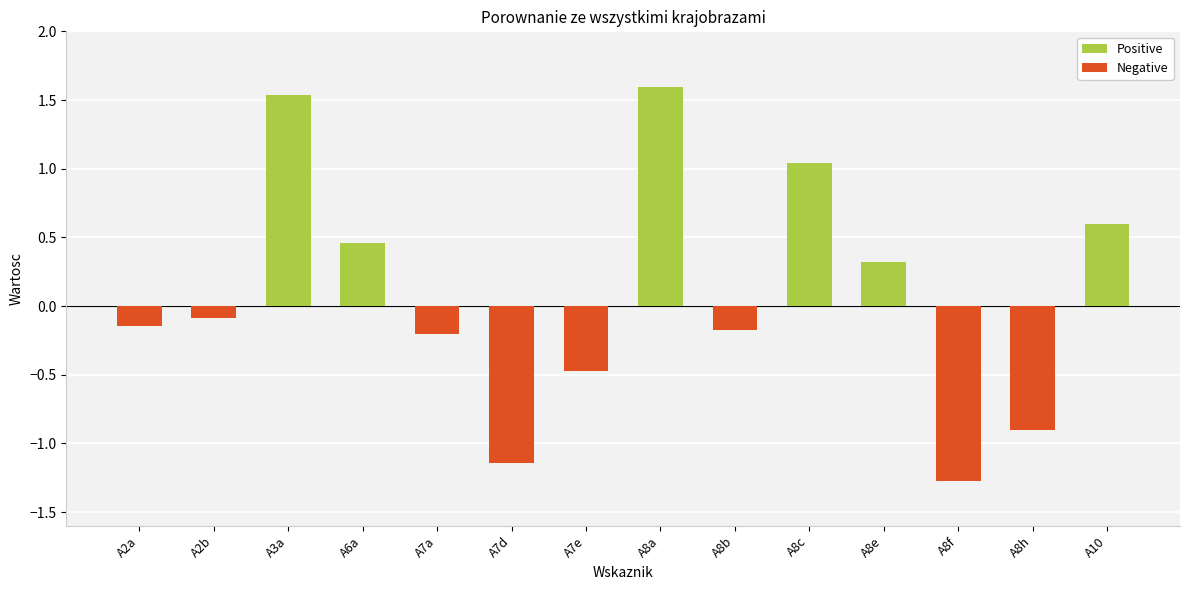

Which series has the largest total across all categories?

Positive